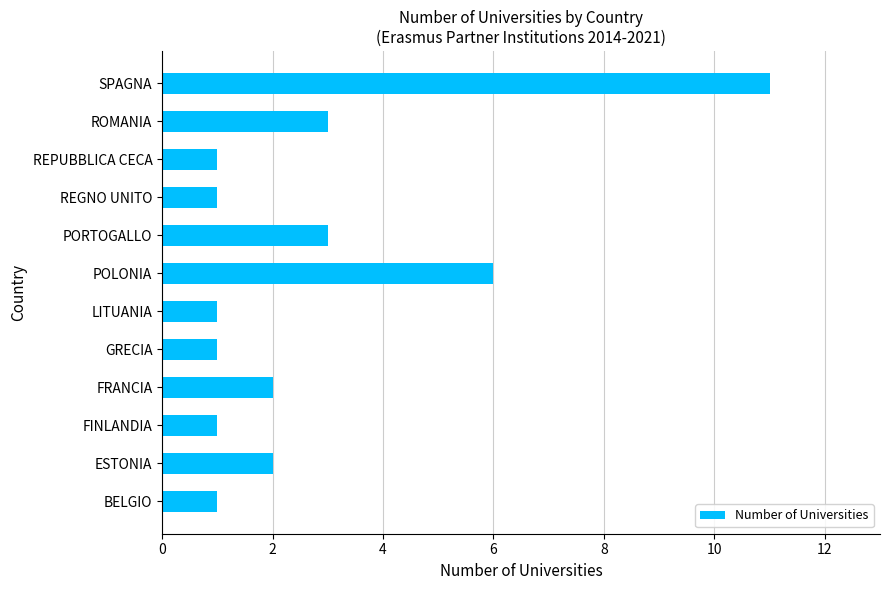

True or false: the data shows 4 at PORTOGALLO.

False